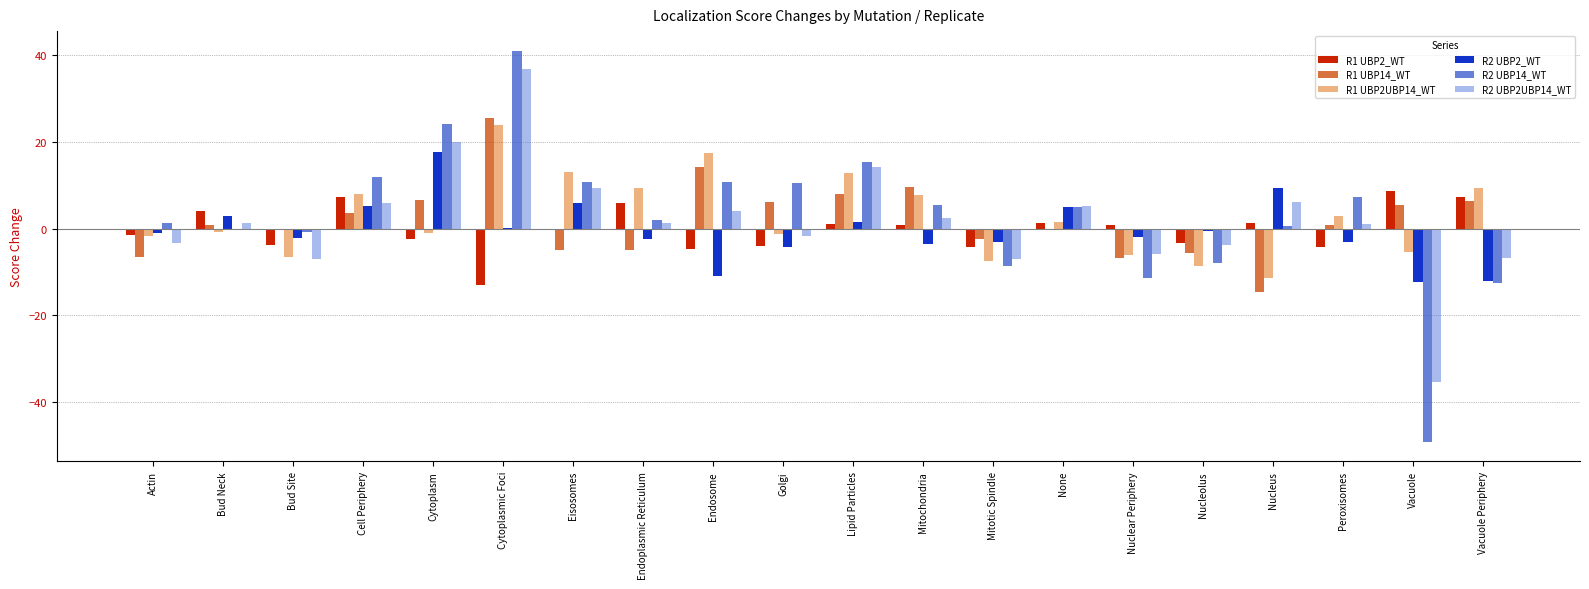

At which label does R1 UBP2UBP14_WT reach its minimum?

Nucleus